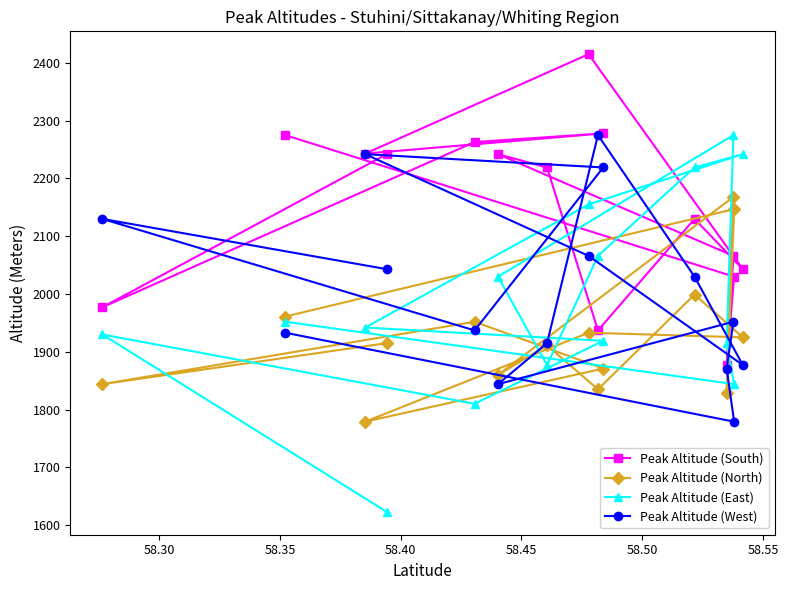

Which series has the widest spread of values?

Peak Altitude (East)